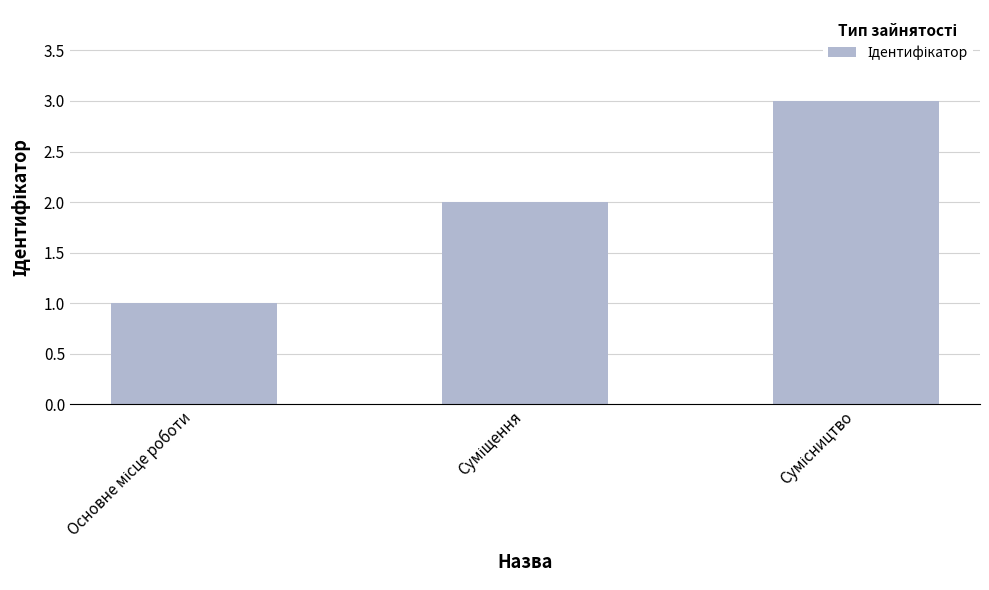

What is the maximum value shown in the chart?

3